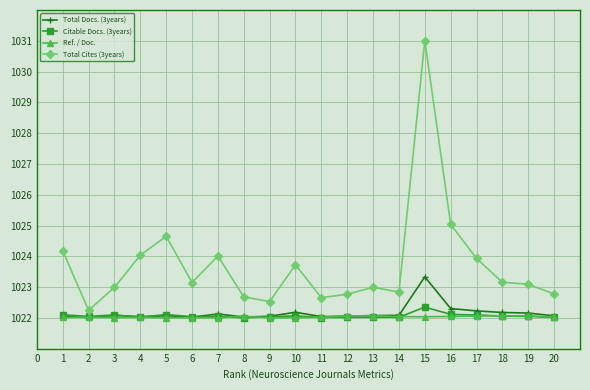

Which label corresponds to the largest value in the chart?

15